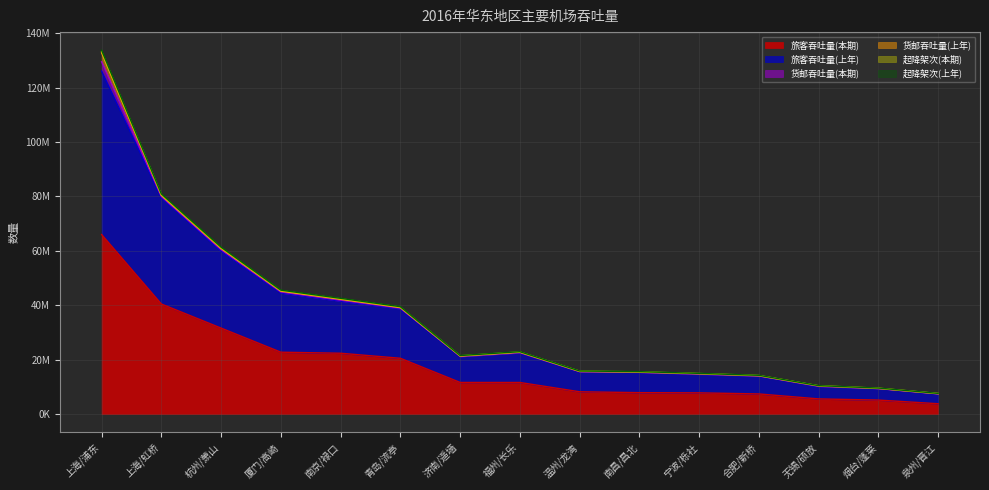

At which label does 起降架次(上年) first exceed 21237814?

上海/浦东